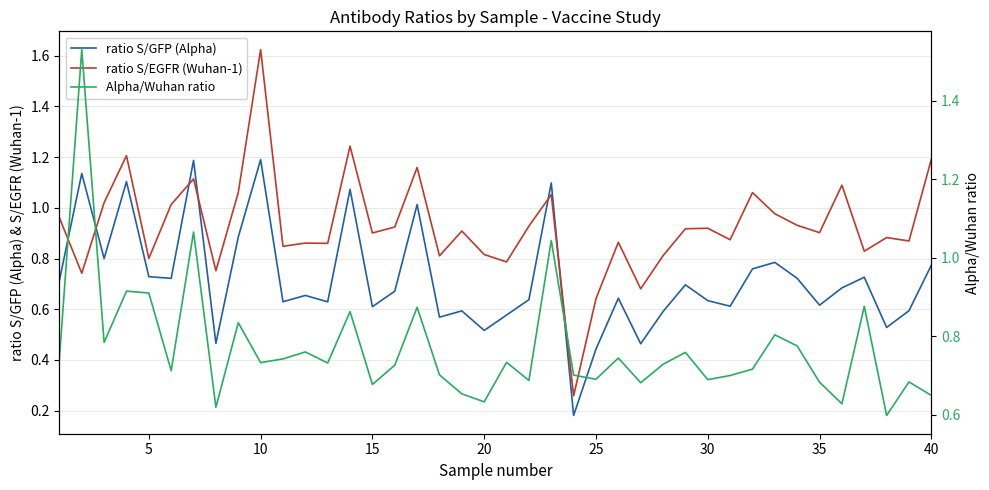

Does the chart display data point markers on the line(s)?

No